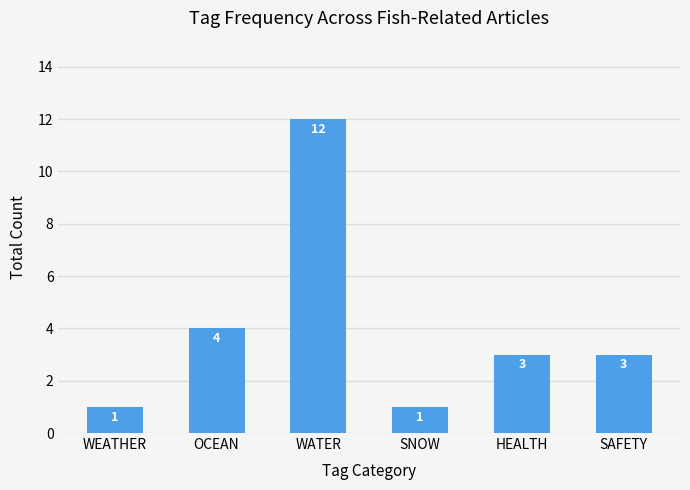

What is the sum of all values?

24